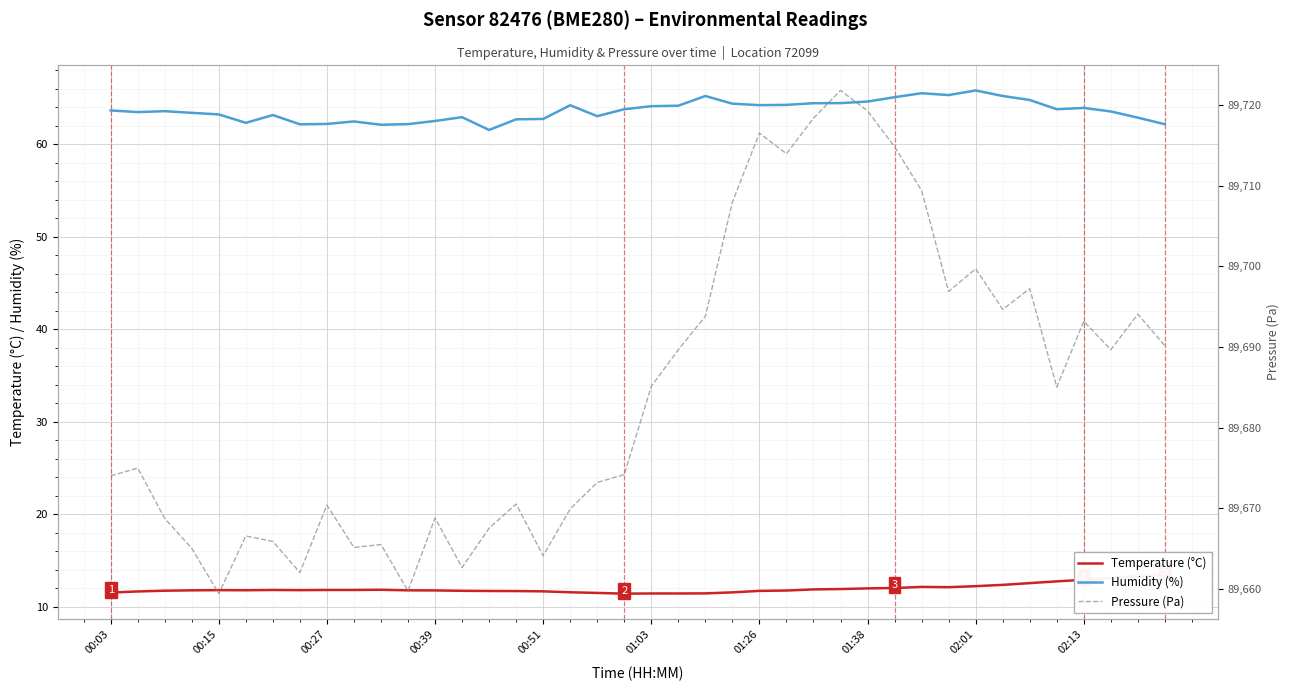

What is the smallest value displayed?

11.4